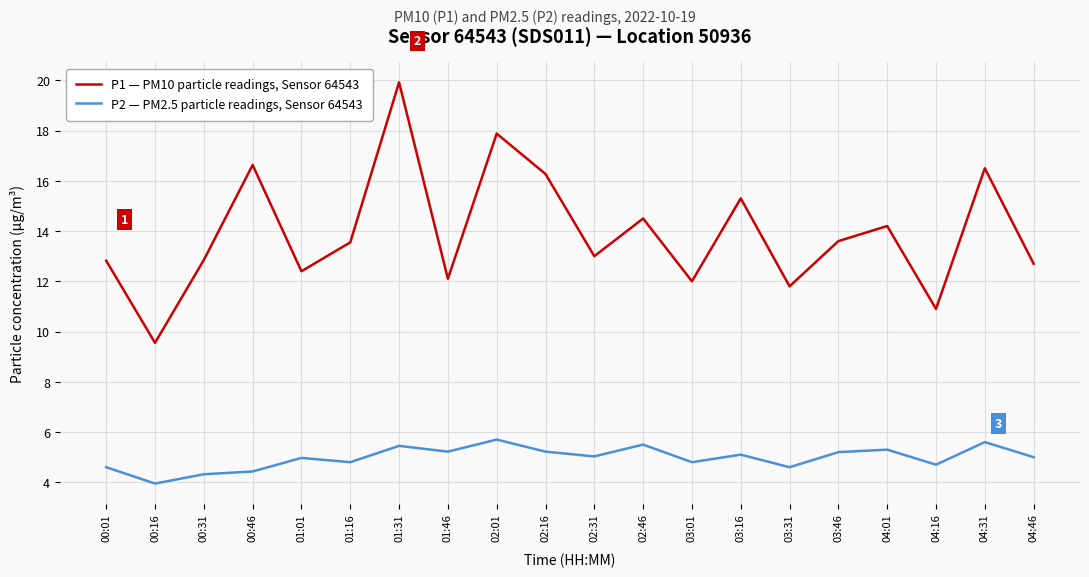

Between 02:46 and 04:31, which series saw the biggest shift?

P1 — PM10 particle readings, Sensor 64543